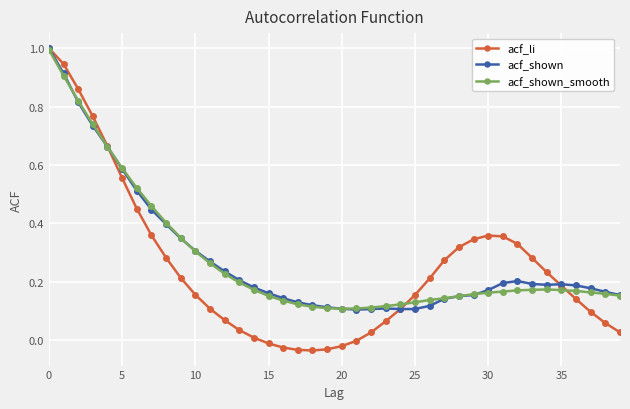

Which series has the widest spread of values?

acf_li